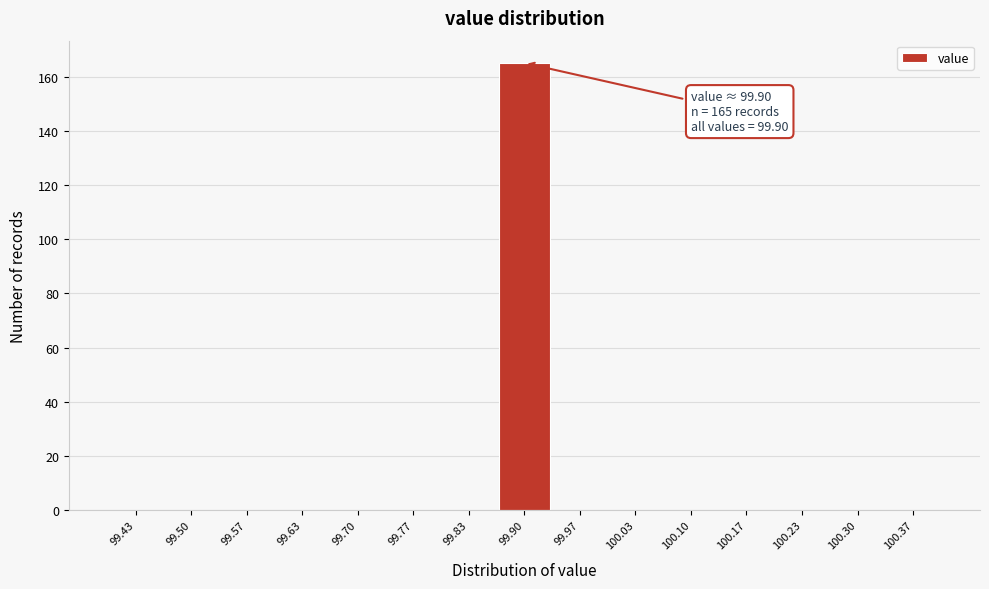

Over which range of the x-axis is the bar tallest?

99.87 to 99.93